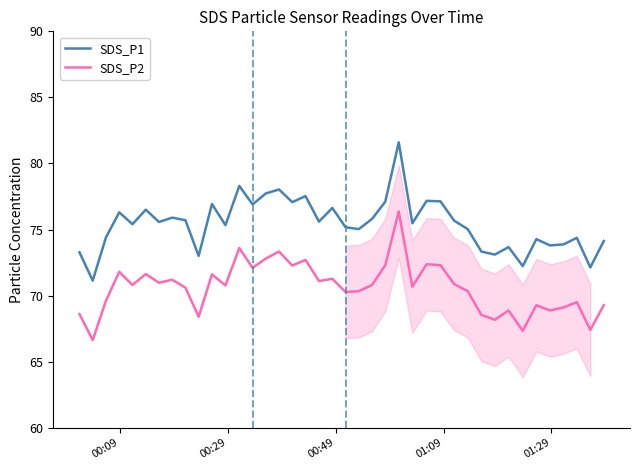

Which series has the largest total across all categories?

SDS_P1